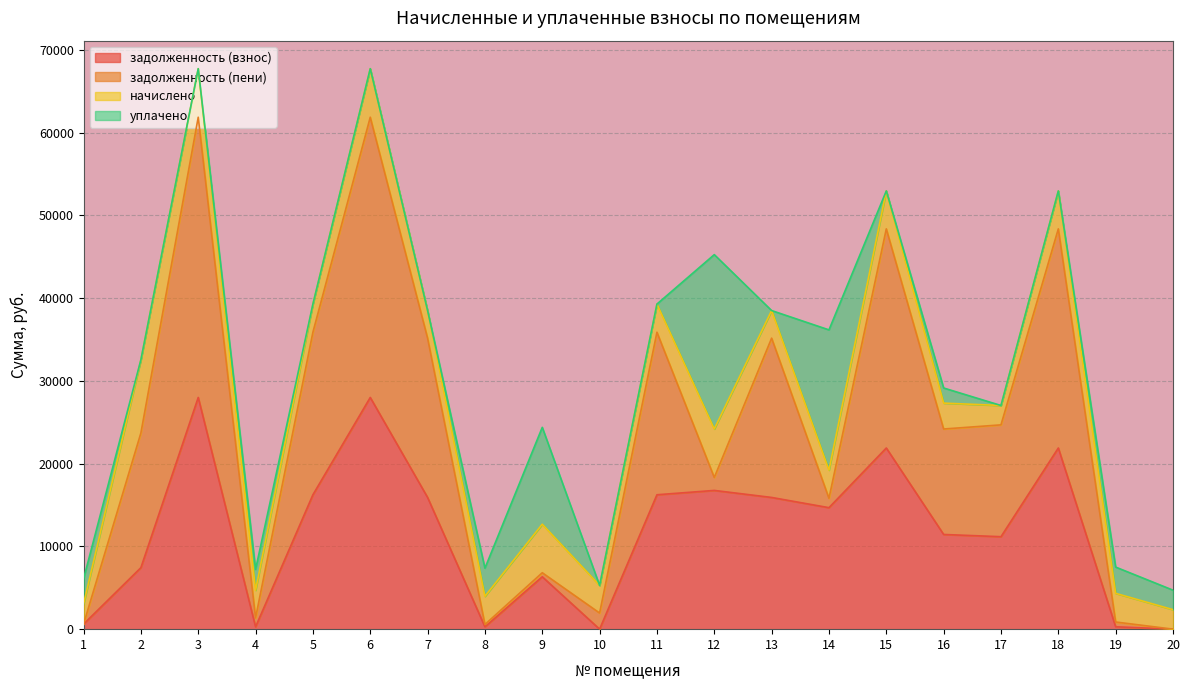

Which series has the largest total across all categories?

задолженность (пени)